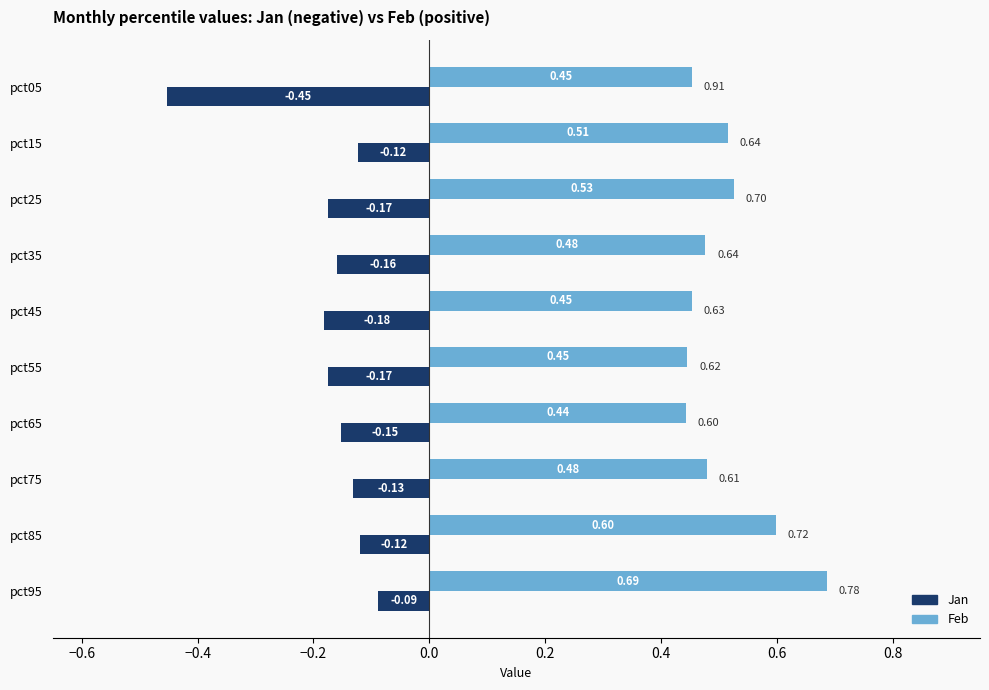

Rank the series by their maximum value, from highest to lowest.

Feb, Jan